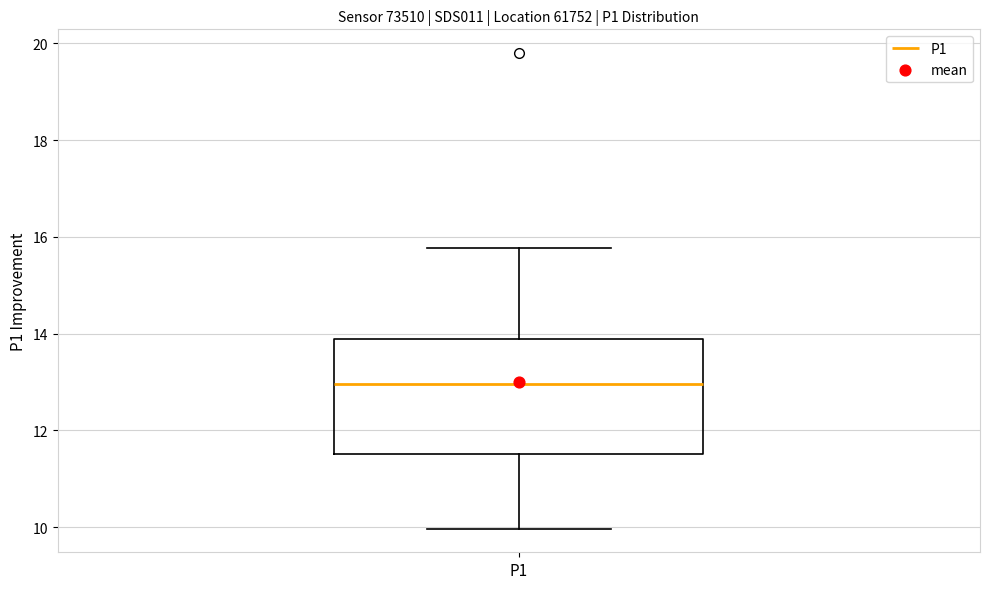

Where is the lower edge of the box for P1 on the y-axis? The values are not printed on the chart, so give them approximately, as read against the axis.

11.6